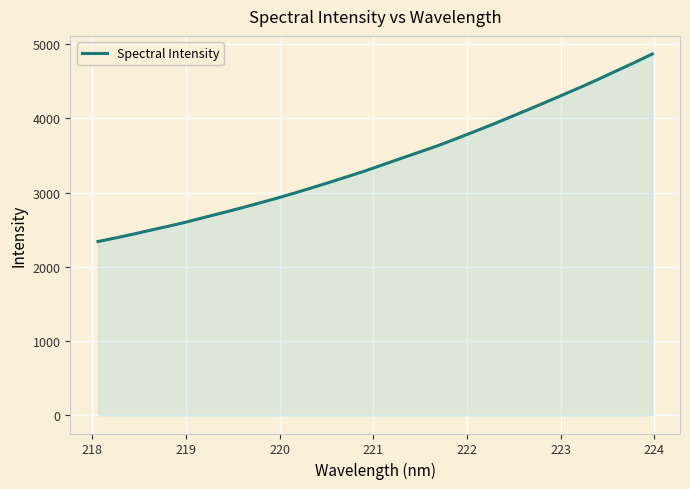

What is the maximum value shown in the chart?

4866.3